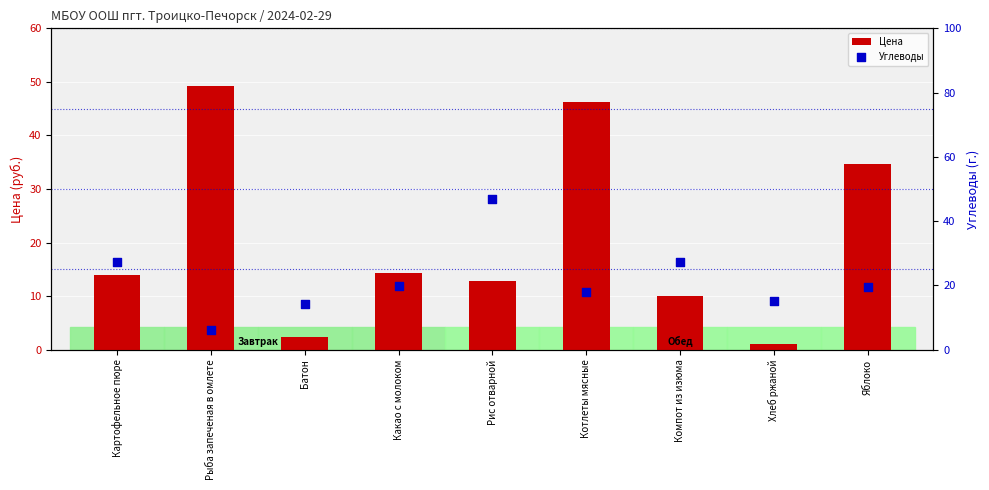

At how many categories does at least one series exceed 43?

3